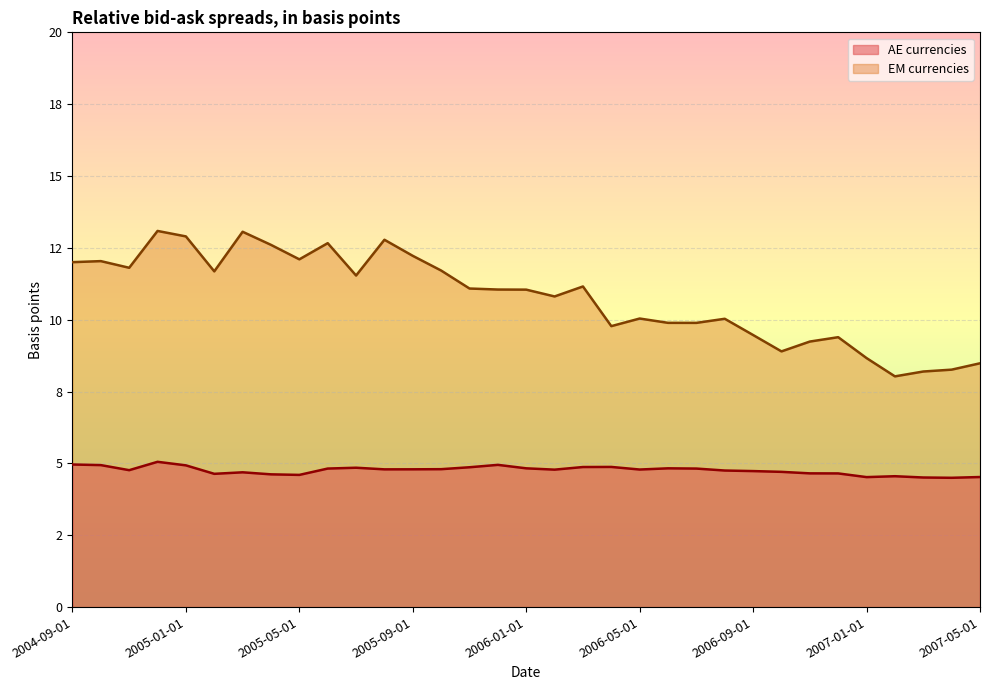

The value of EM currencies at 2006-11-01 is 12.2. True or false?

False